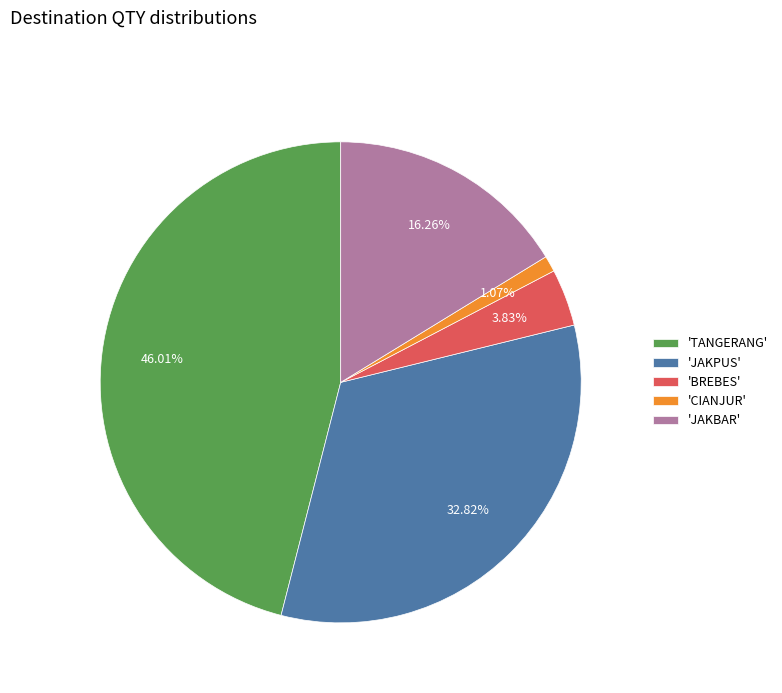

Rank the categories by value from highest to lowest.

'TANGERANG', 'JAKPUS', 'JAKBAR', 'BREBES', 'CIANJUR'